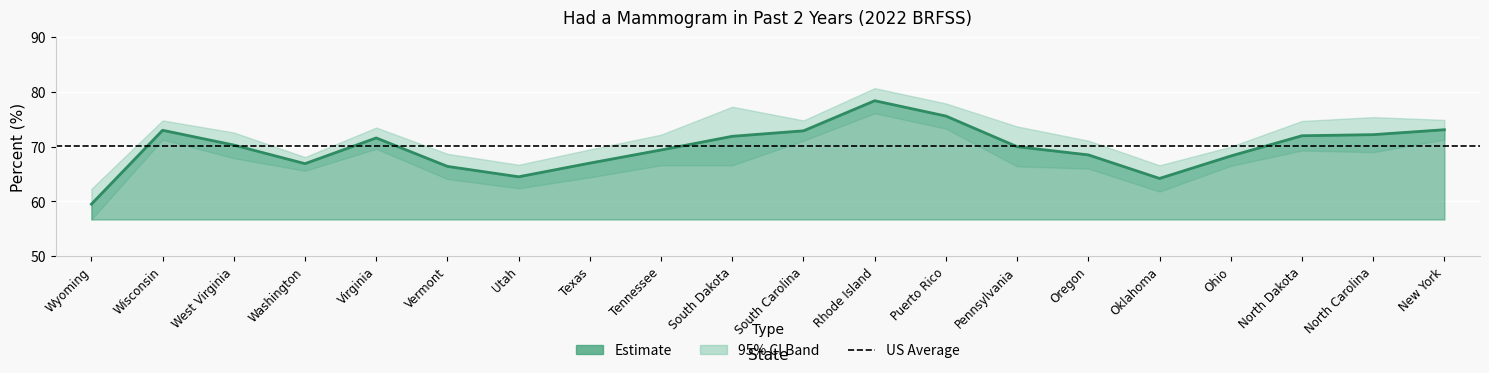

What is the minimum value shown in the chart?

56.7